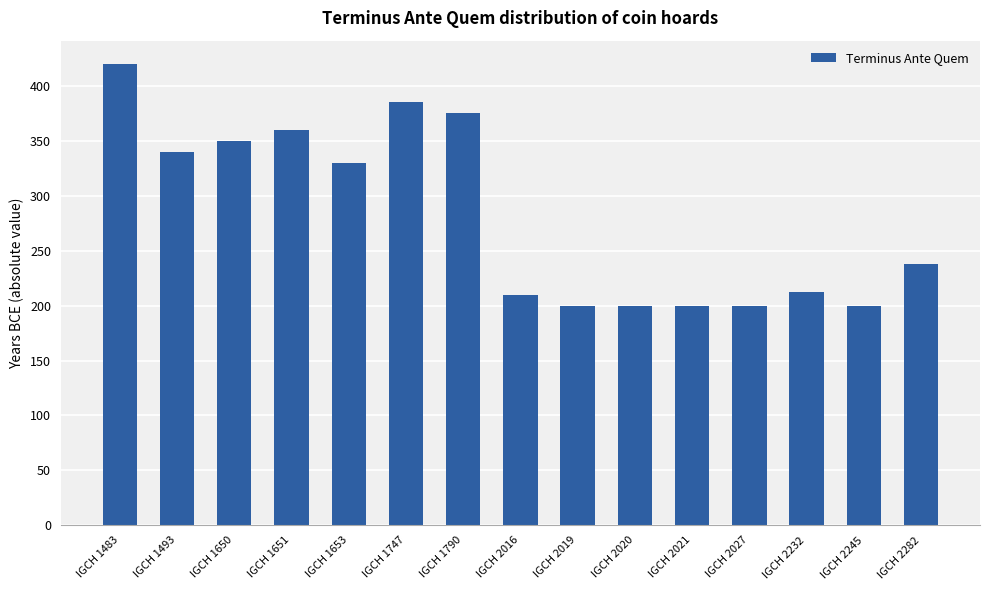

Reading left to right, extract all data points from this chart.

IGCH 1483=420	IGCH 1493=340	IGCH 1650=350	IGCH 1651=360	IGCH 1653=330	IGCH 1747=385	IGCH 1790=375	IGCH 2016=210	IGCH 2019=200	IGCH 2020=200	IGCH 2021=200	IGCH 2027=200	IGCH 2232=212	IGCH 2245=200	IGCH 2282=238